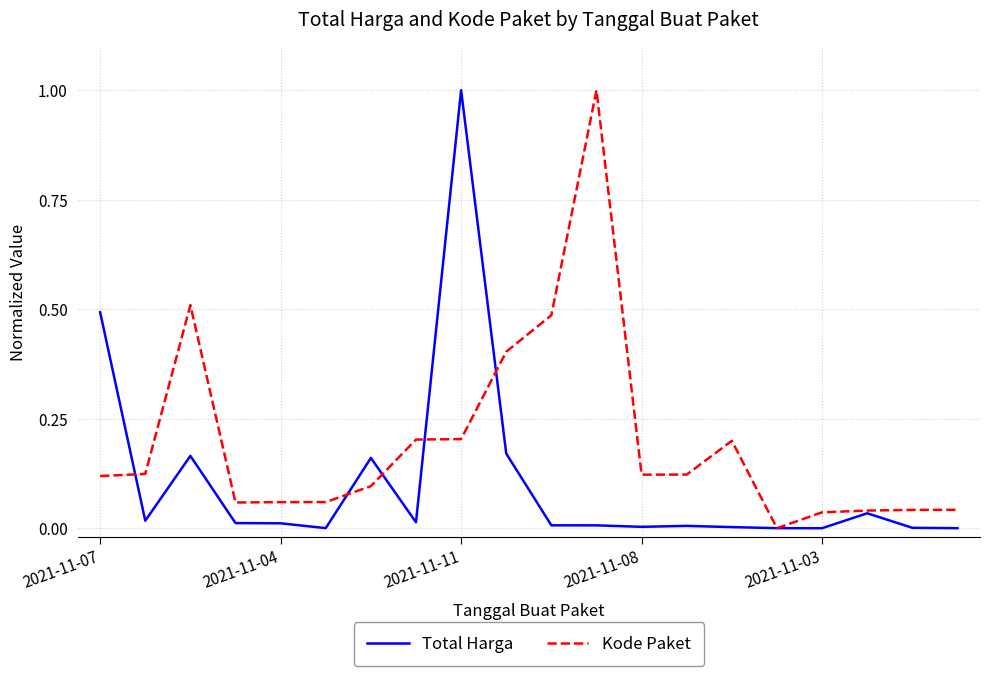

Is this an area chart (filled region under the line)?

No